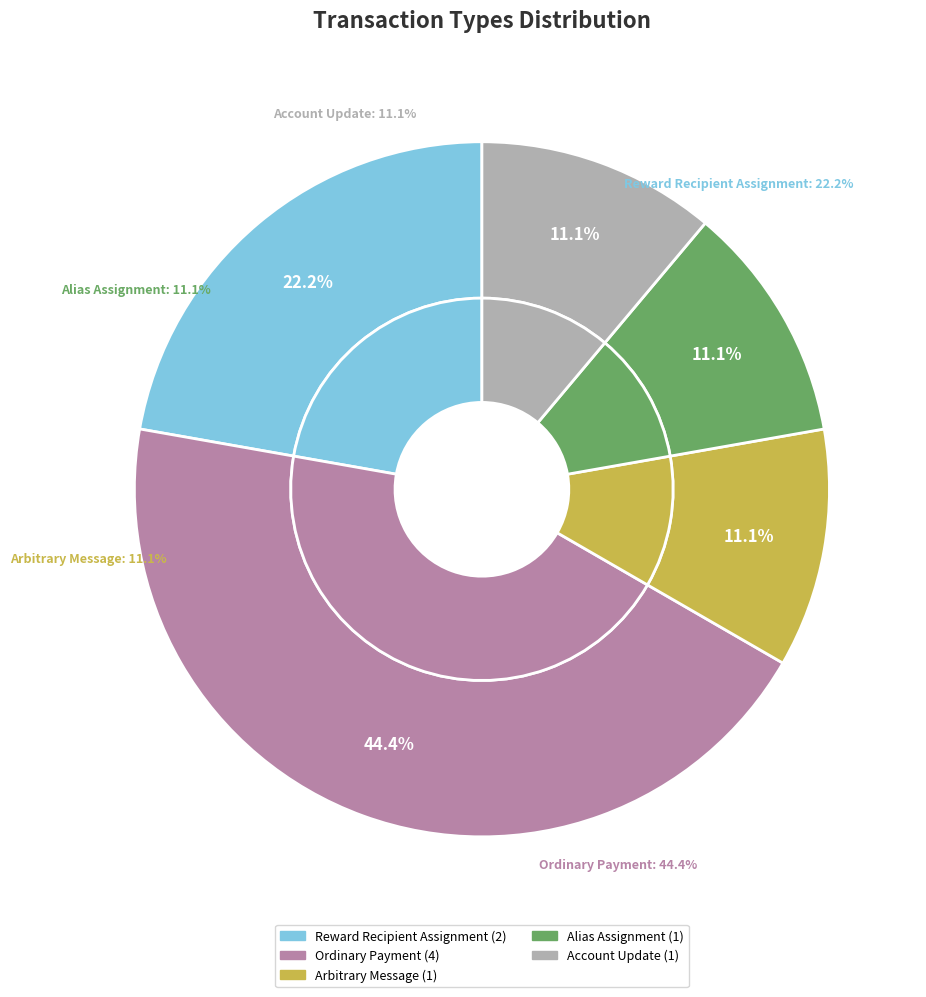

To the nearest percent, what portion does Alias Assignment represent?

11%